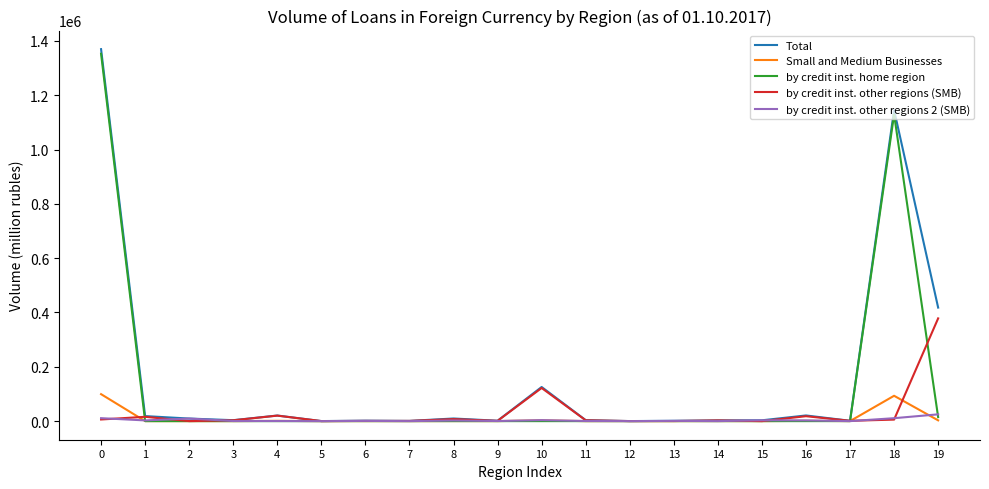

At which label does by credit inst. other regions 2 (SMB) reach its peak?

19